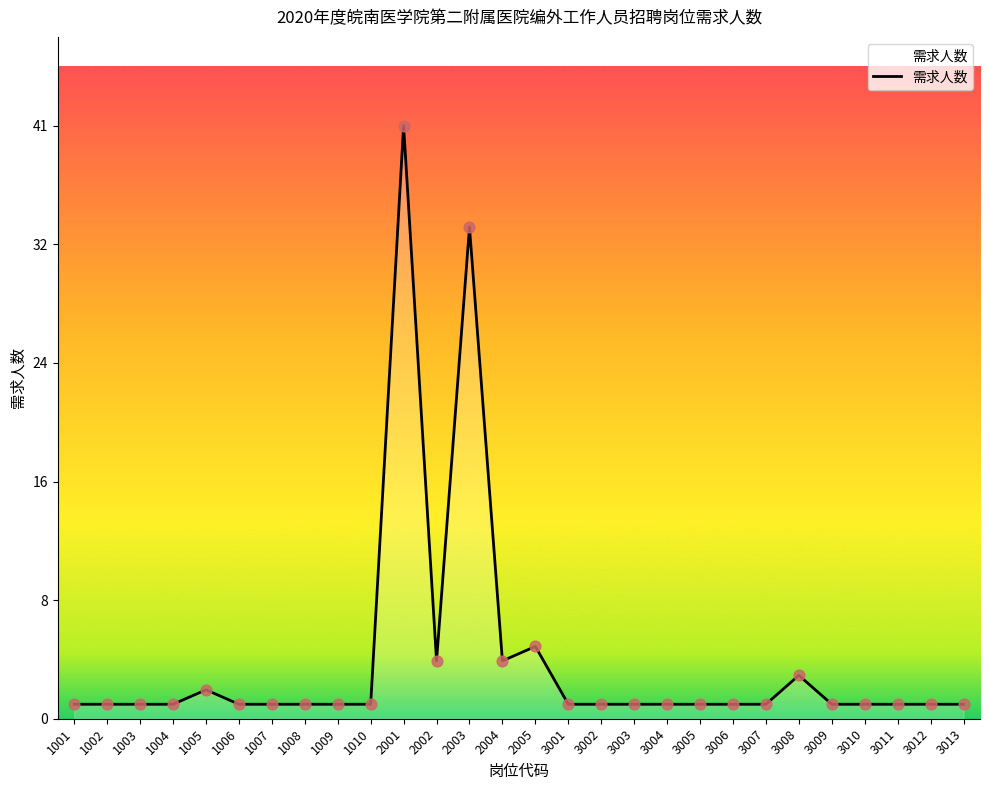

Approximately how many times larger is the value at 2001 compared to 1005?

20.5